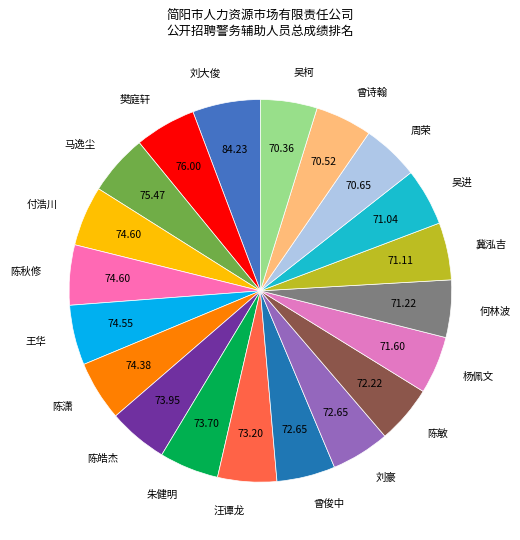

What is the ratio of the value at 何林波 to the value at 陈秋修?

1.0